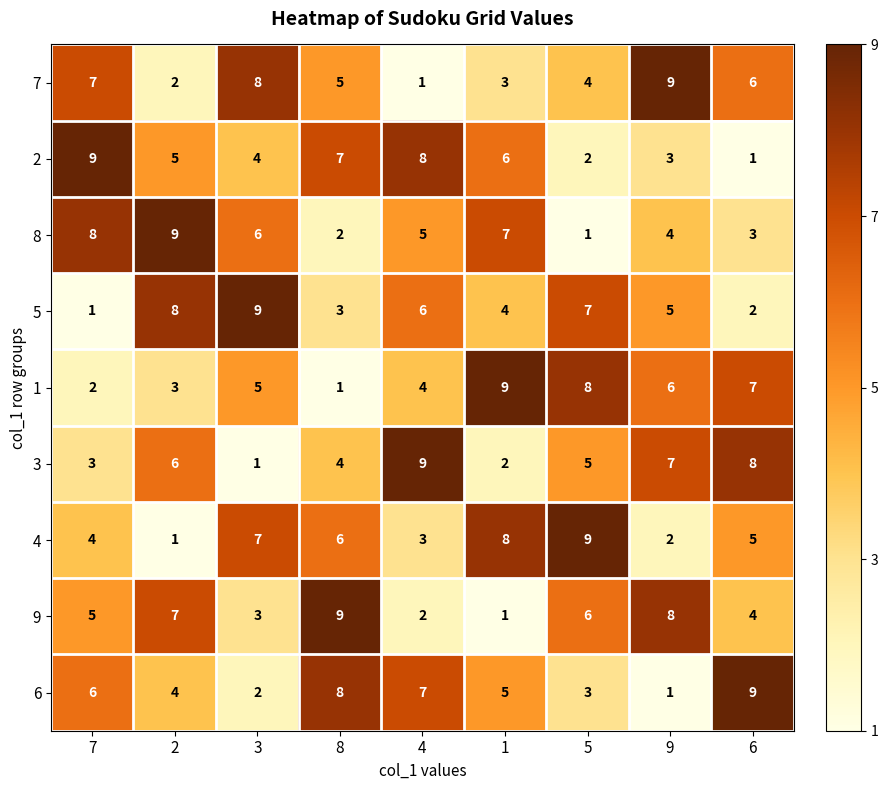

How many distinct data groups are displayed?

9